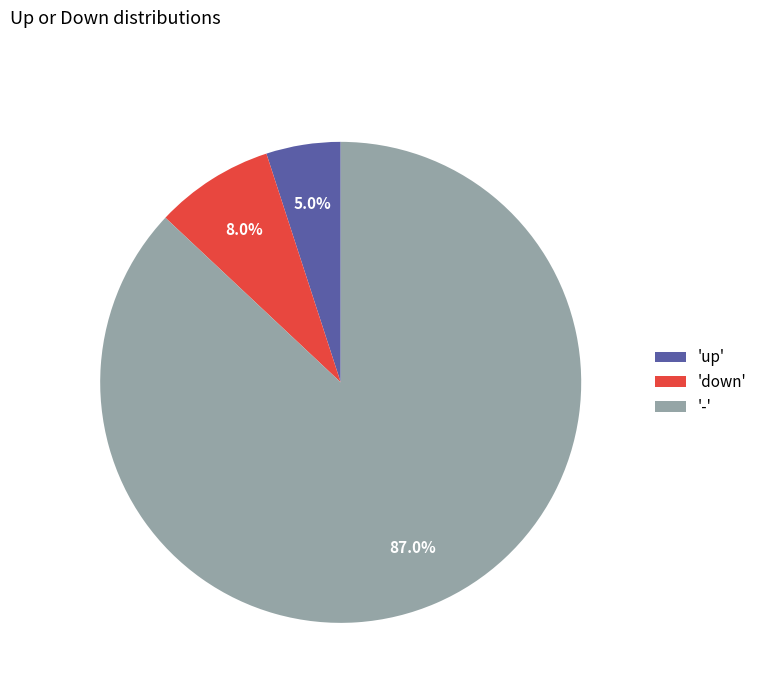

To the nearest percent, what is the average slice percentage?

33%